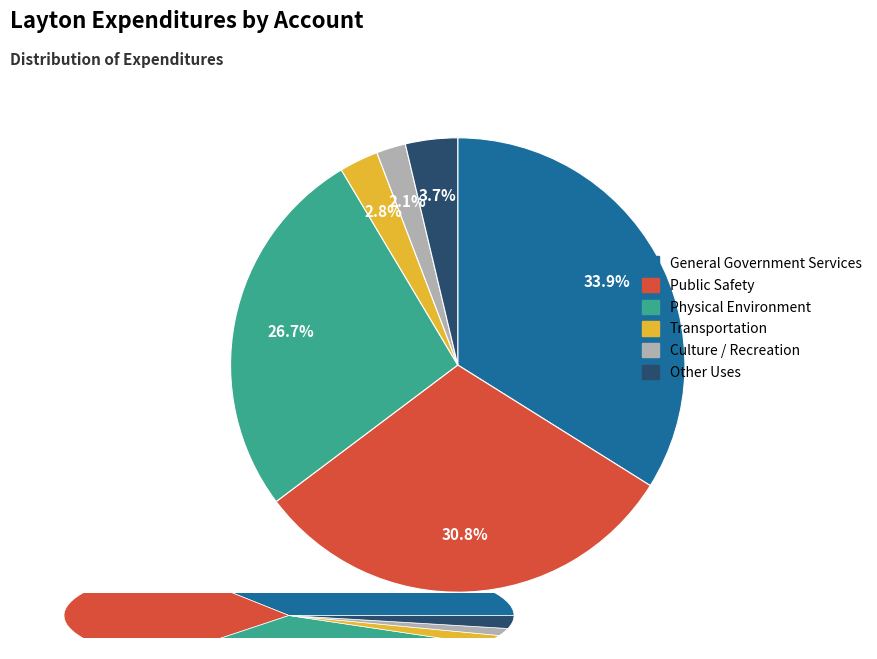

What is the change in value from General Government Services to Other Uses?

-61506